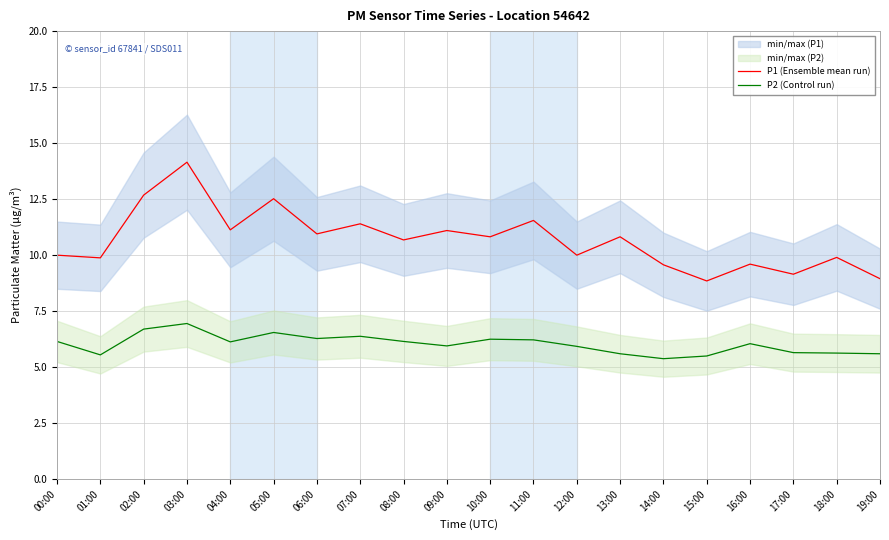

What is the maximum value for P2 (Control run)?

7.0